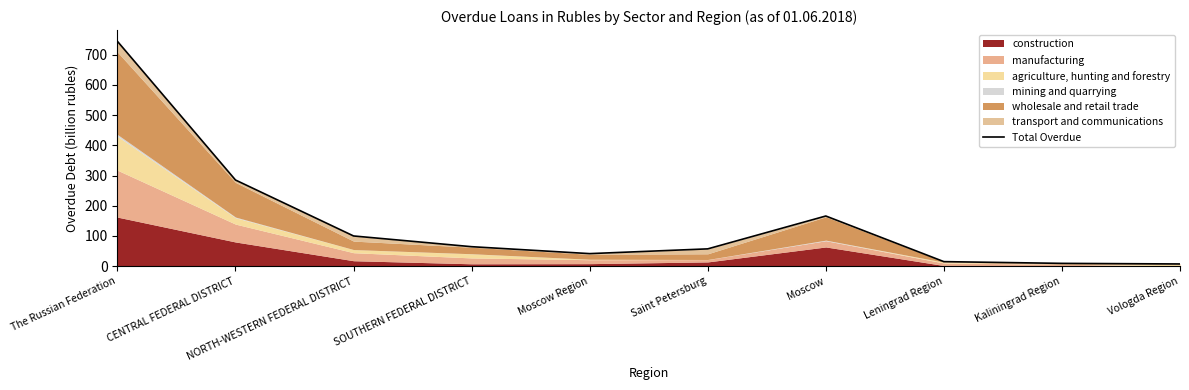

Approximately how many times larger is the value at Moscow Region compared to Moscow?

0.3